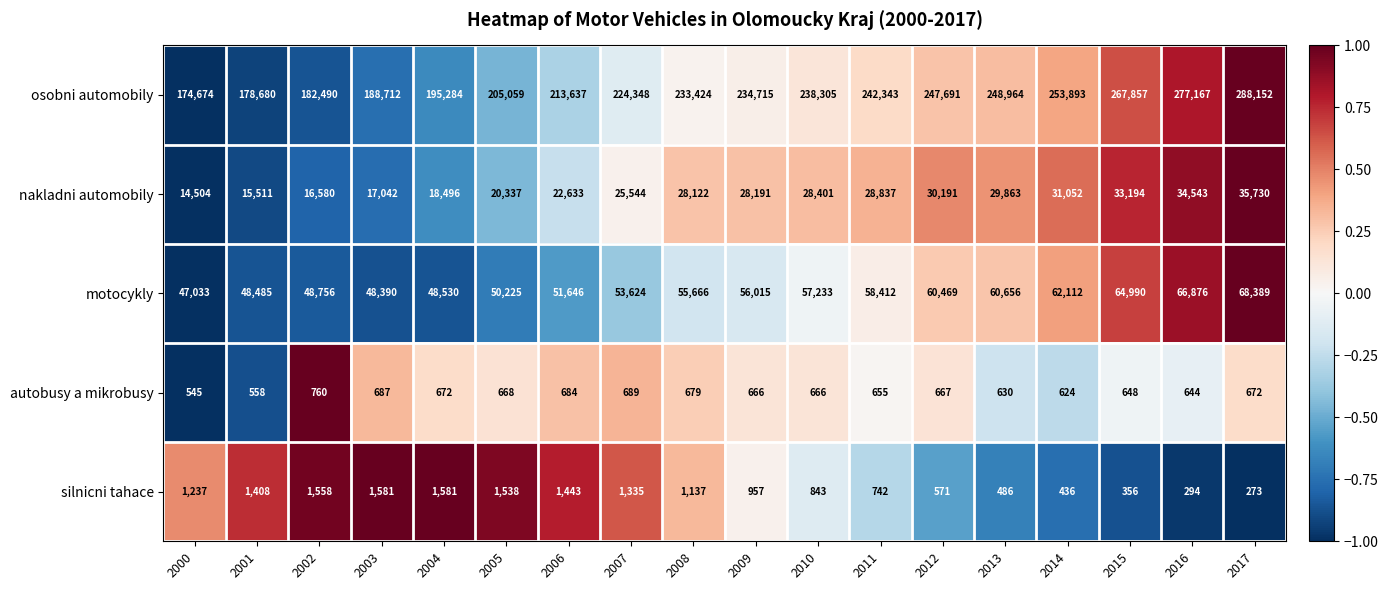

What is the greatest value displayed?

288152